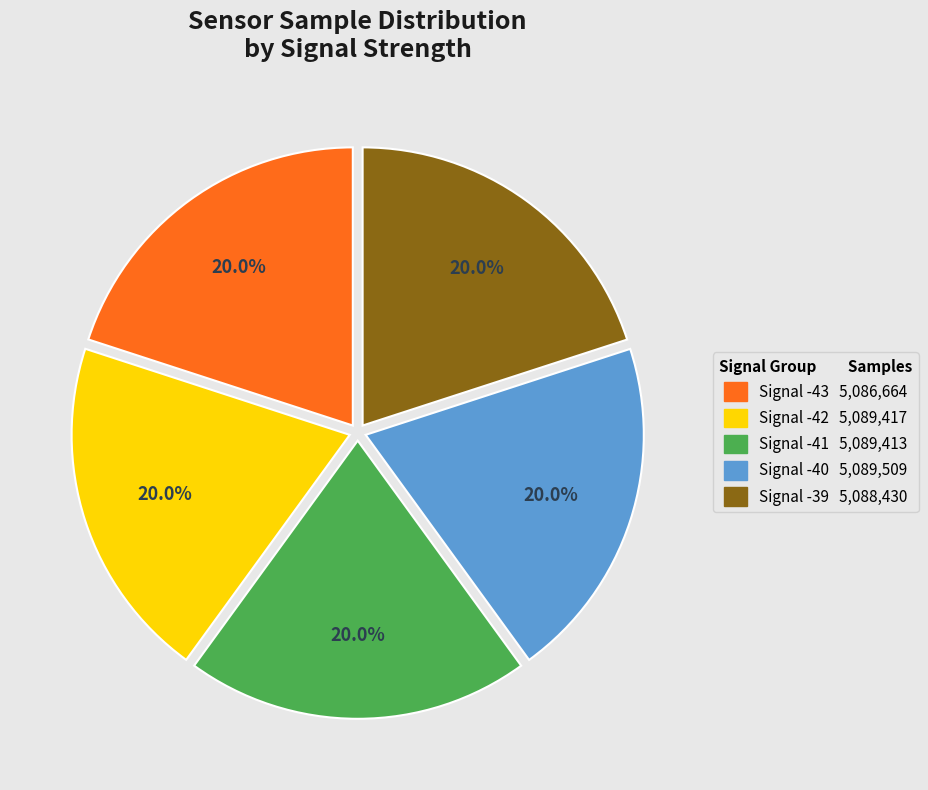

Is there any slice that represents more than half of the pie?

No